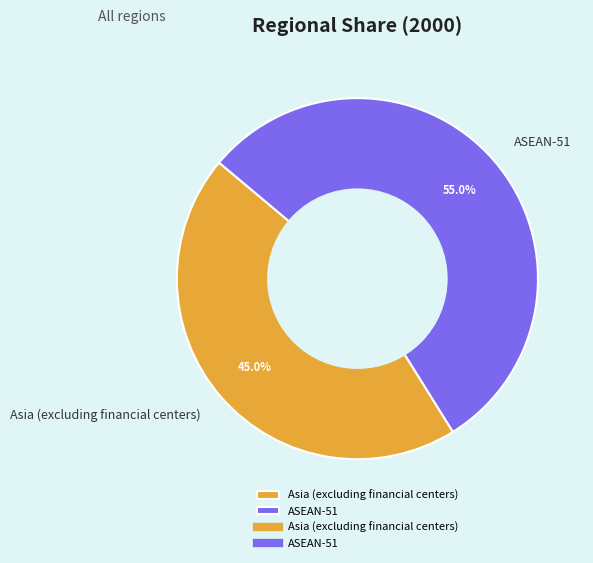

How much of the chart is everything except ASEAN-51?

45.0%